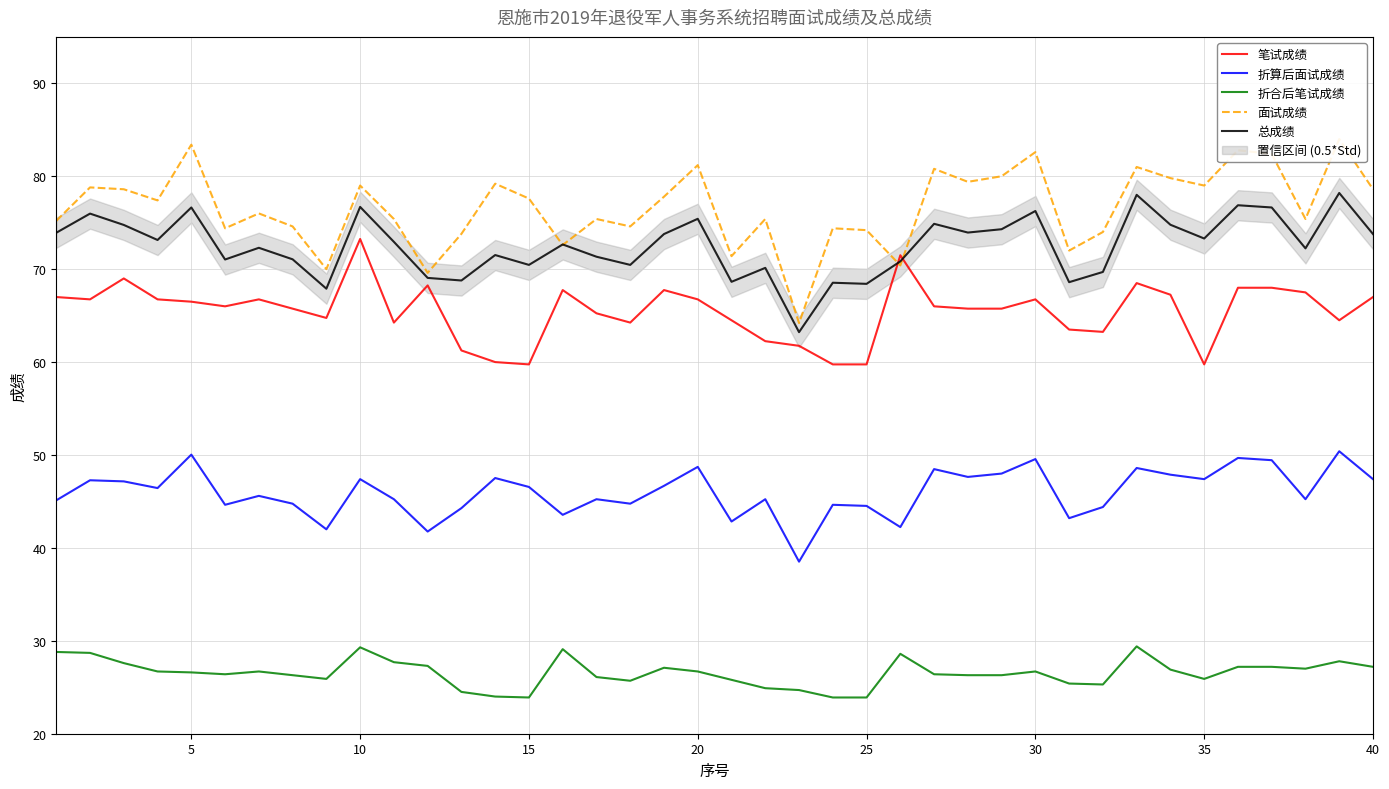

Is this an area chart (filled region under the line)?

No